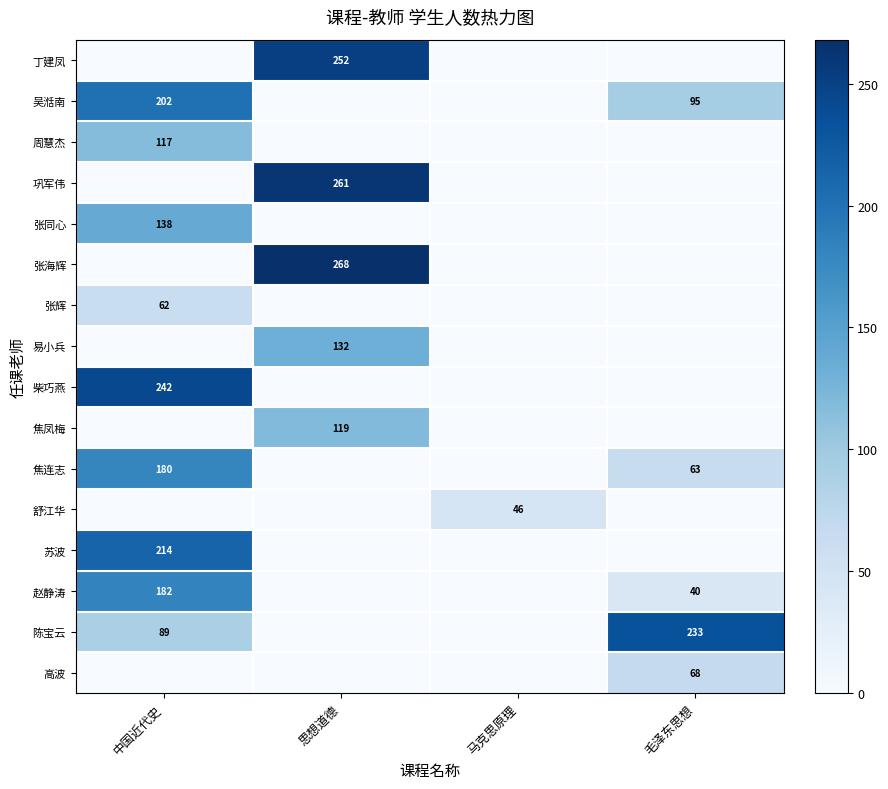

Which has a higher value, 马克思原理 or 思想道德?

思想道德